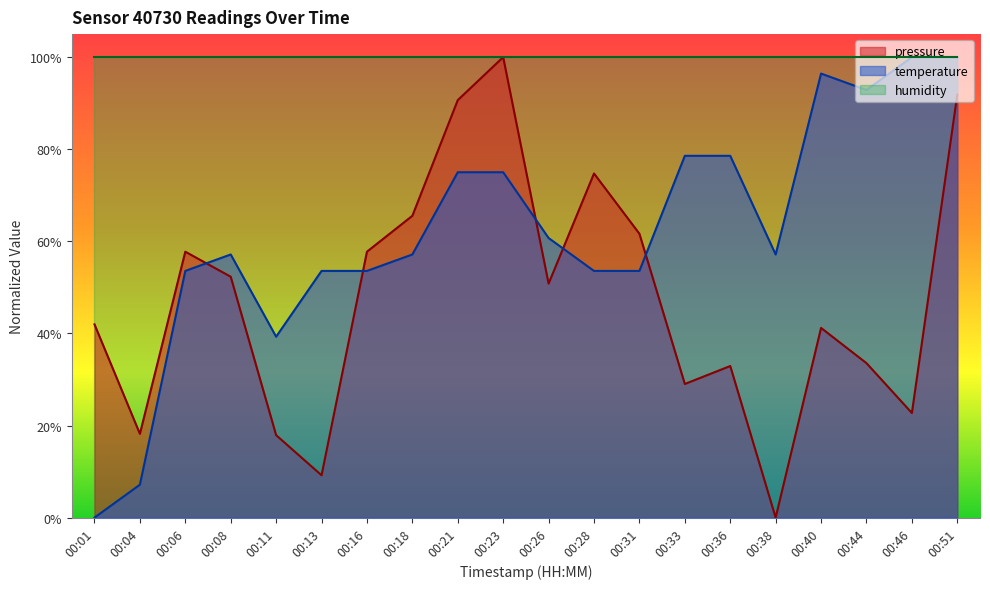

Is it true that pressure equals 91.9 at 00:51?

True